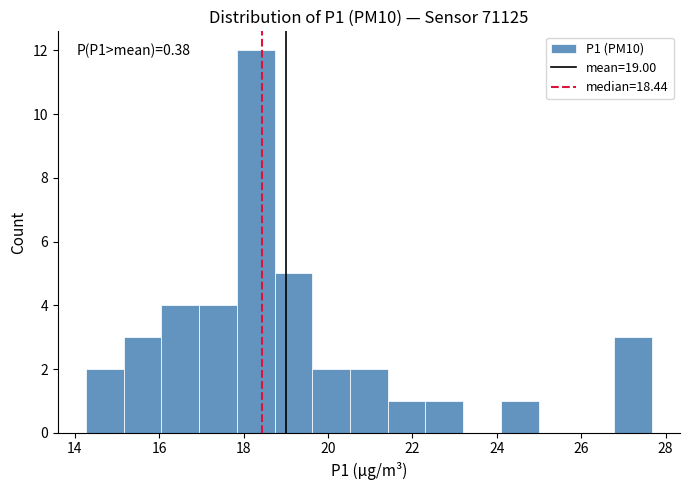

Over which range of the x-axis is the bar tallest?

17.8 to 18.8